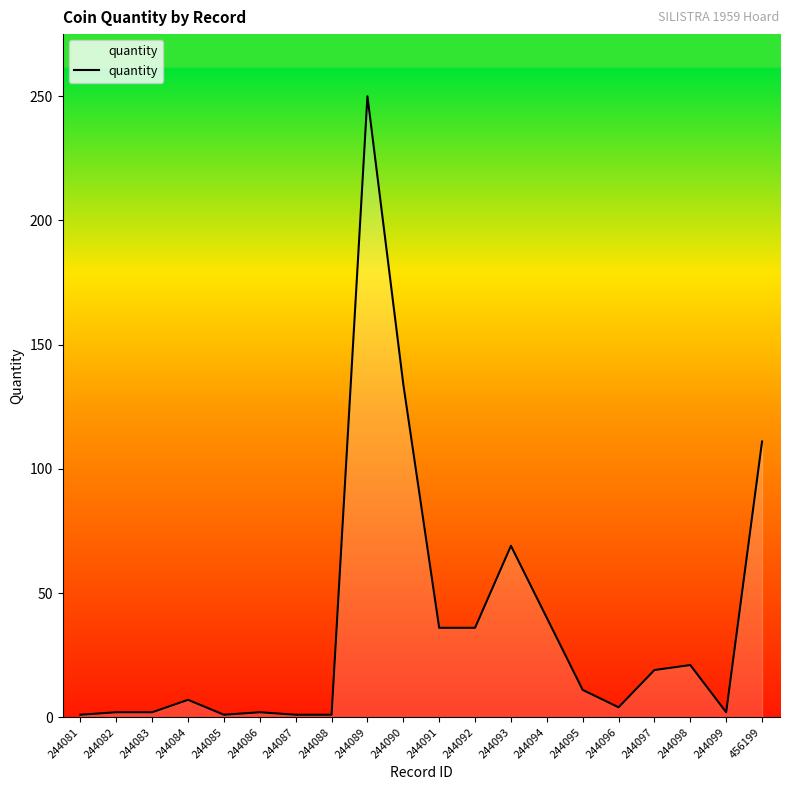

Where is the data nearest to the value 125?

244090